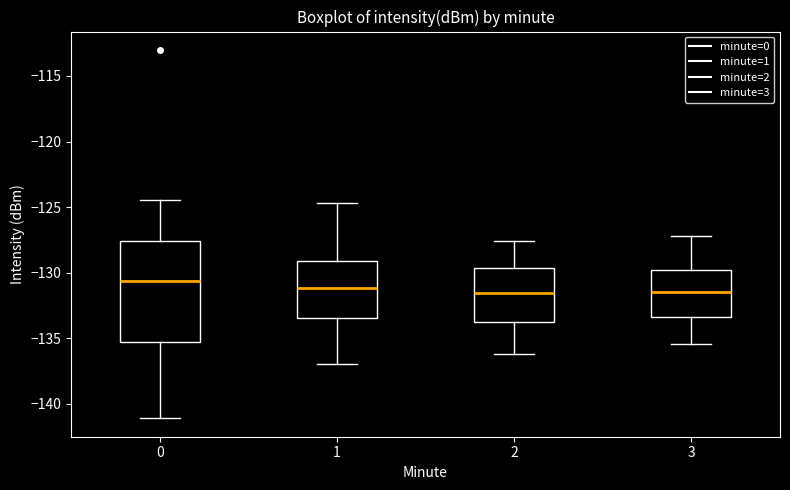

Reading left to right, transcribe this box plot: for each box, give where its median line is, the range the box spans, and where its two whiskers end, as read against the y-axis. The values are not printed on the chart, so give them approximately, as read against the axis.

0: median -130.5, box -135.5 to -127.5, whiskers -141.0 to -124.5
1: median -131.0, box -133.5 to -129.0, whiskers -137.0 to -124.5
2: median -131.5, box -133.5 to -129.5, whiskers -136.0 to -127.5
3: median -131.5, box -133.5 to -130.0, whiskers -135.5 to -127.0